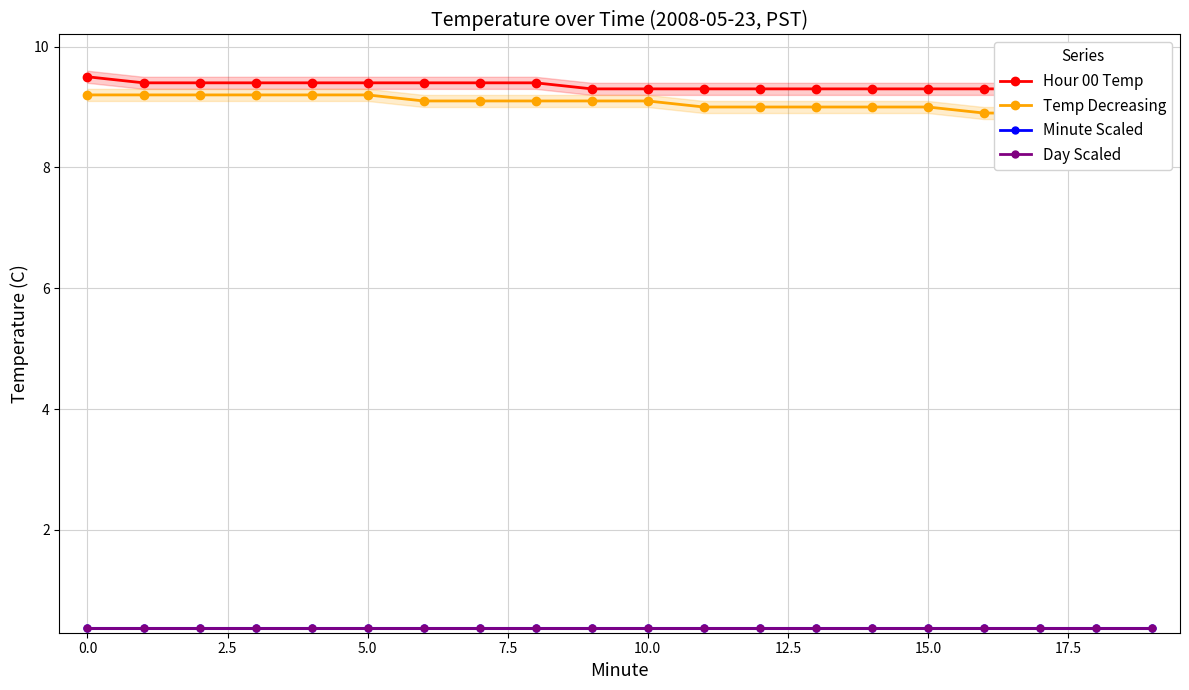

What are all the series names shown in the legend?

Hour 00 Temp, Temp Decreasing, Minute Scaled, Day Scaled